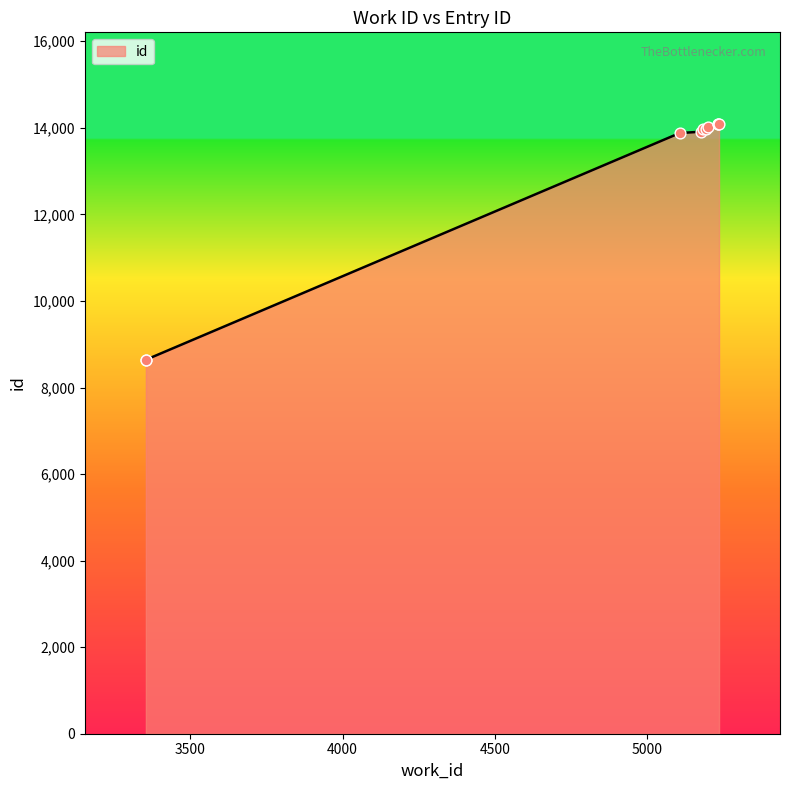

What is the change in value from 5199 to 5235?

+83